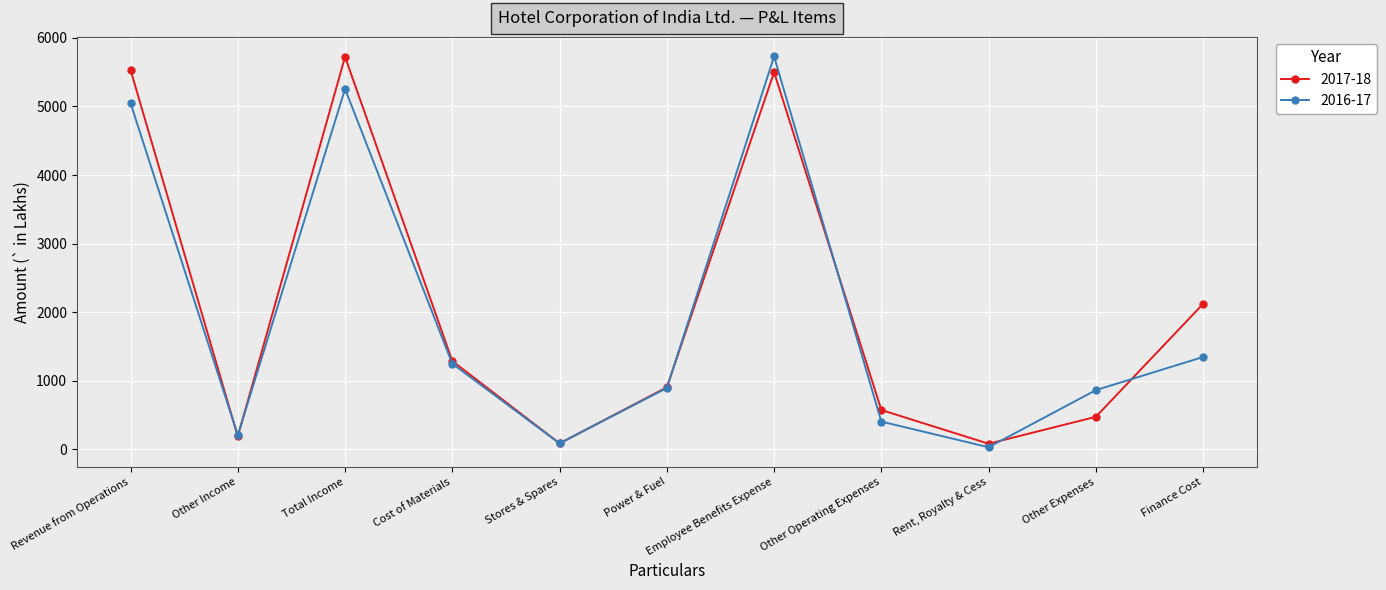

Read the 2017-18 value at Rent, Royalty & Cess.

82